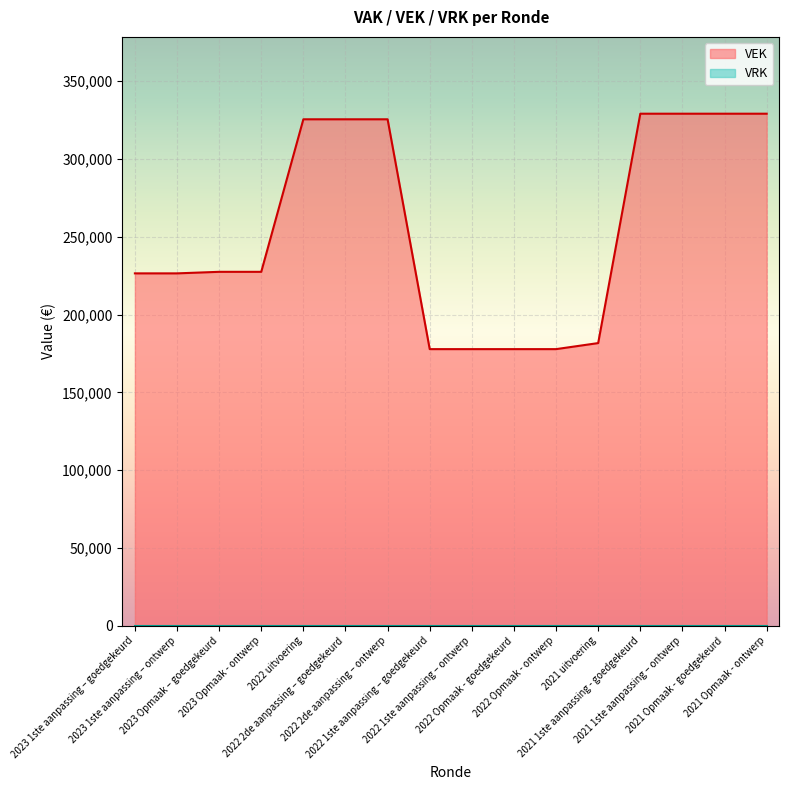

What is the difference between the maximum and minimum values in the VAK series?

151239